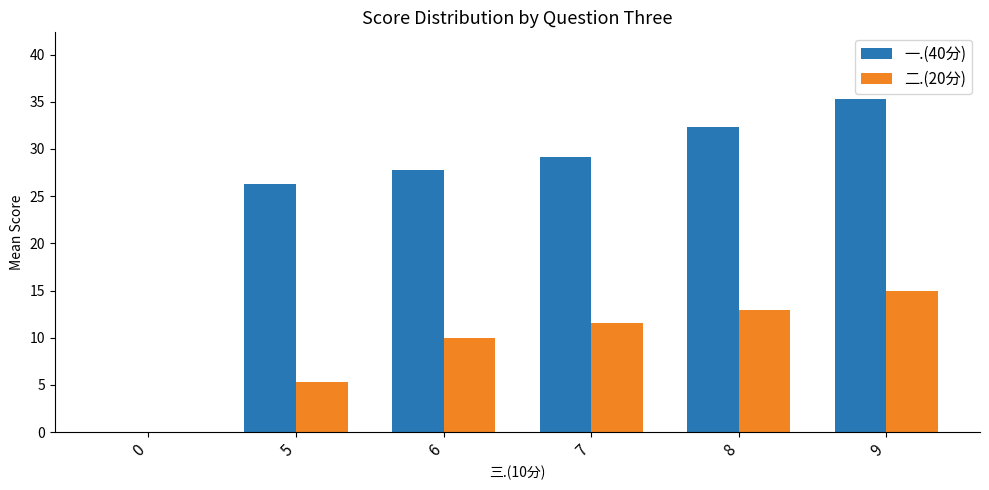

What is the sum of all 二.(20分) values?

54.8